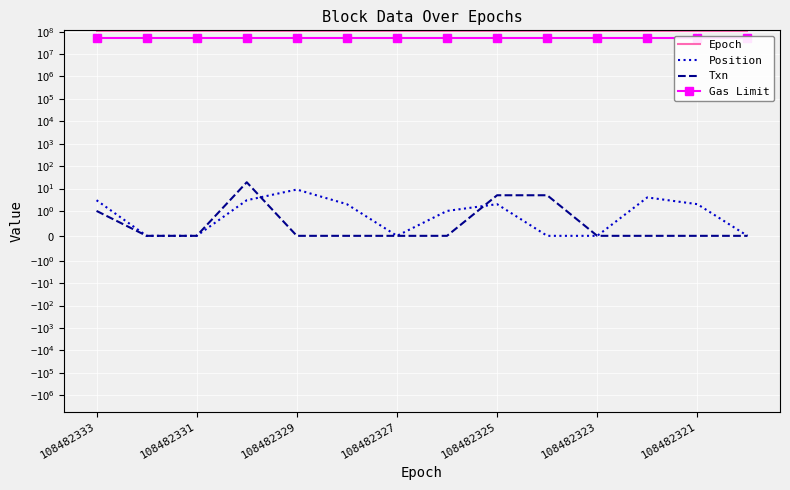

At how many categories does at least one series exceed 39089498?

14